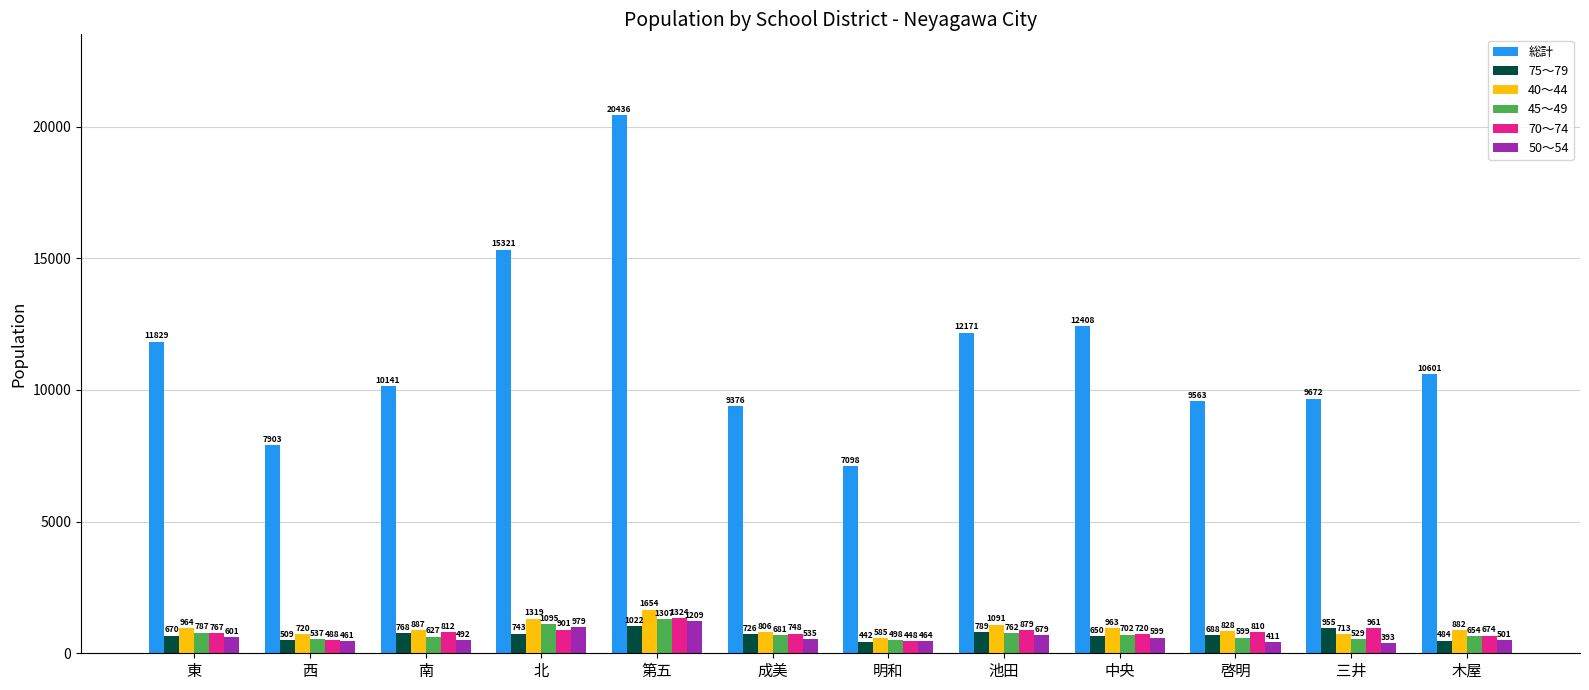

How many values in the 70～74 series are below 810?

6